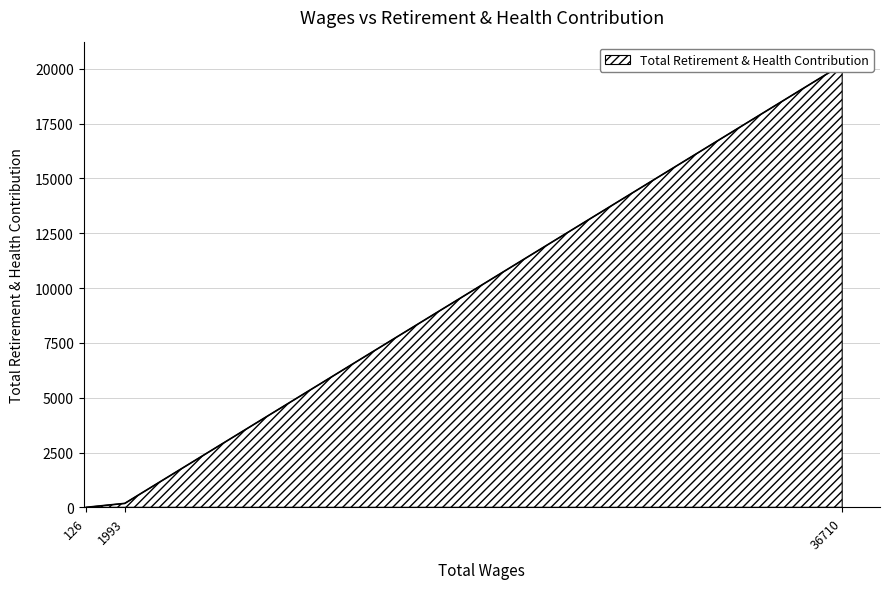

Between 126.0 and 36710.0, which is larger?

36710.0